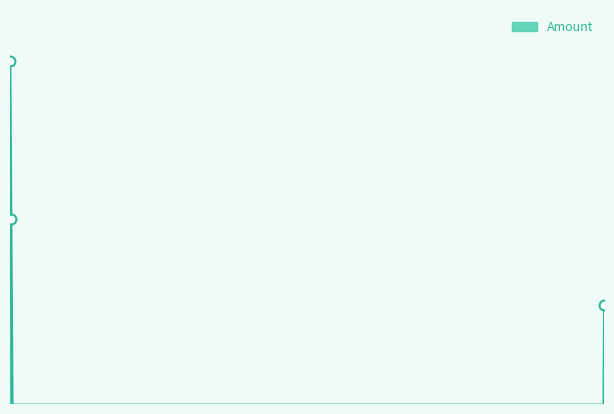

What is the change in value from 2023-08-20 17:36:00 to 2023-12-21 19:06:00?

-110.6